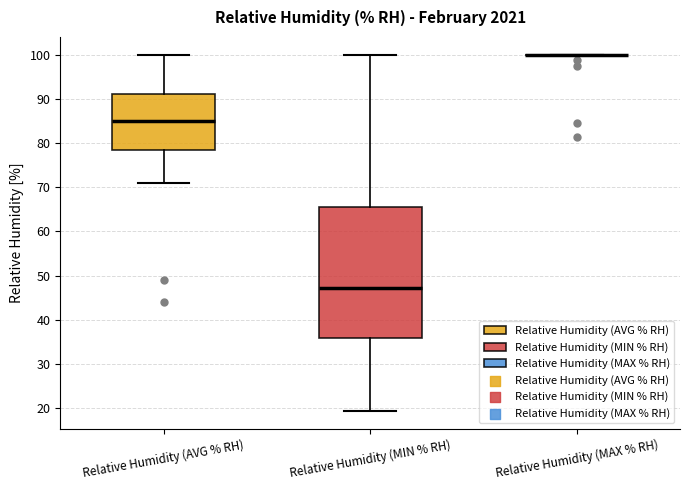

Reading left to right, transcribe this box plot: for each box, give where its median line is, the range the box spans, and where its two whiskers end, as read against the y-axis. The values are not printed on the chart, so give them approximately, as read against the axis.

Relative Humidity (AVG % RH): median 85, box 78 to 91, whiskers 71 to 100
Relative Humidity (MIN % RH): median 47, box 36 to 66, whiskers 19 to 100
Relative Humidity (MAX % RH): box collapsed to a line at 100, whiskers 100 to 100